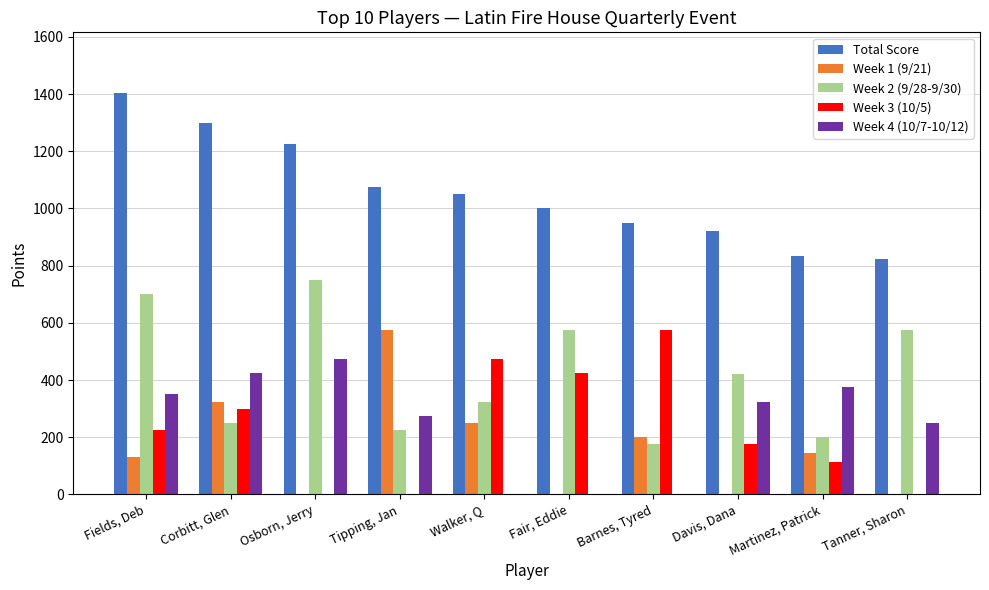

True or false: Week 3 (10/5) has a value of 505 at Corbitt, Glen.

False